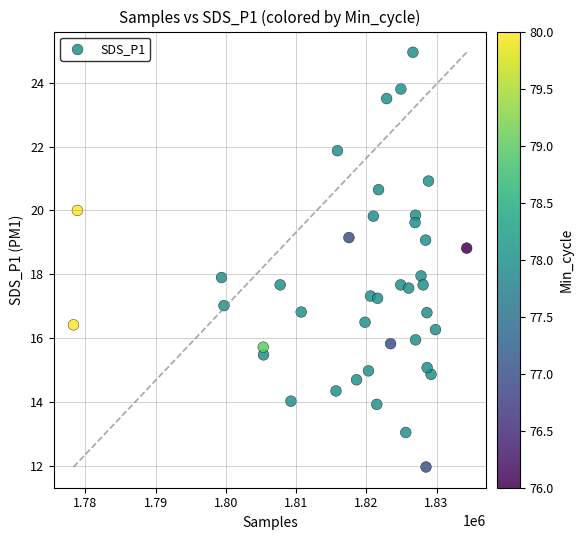

What is the range of X values (max minus min)?

55976.0